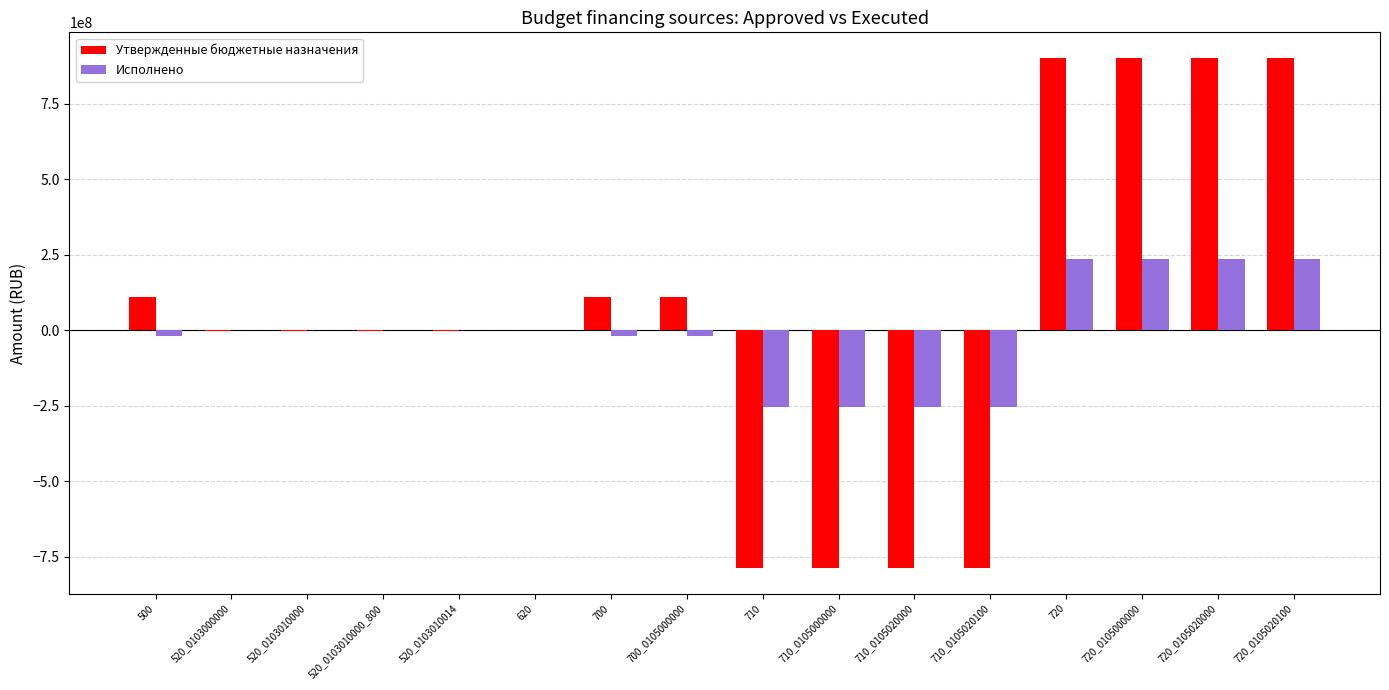

What is the total value across all series at 710?

-1039463343.8